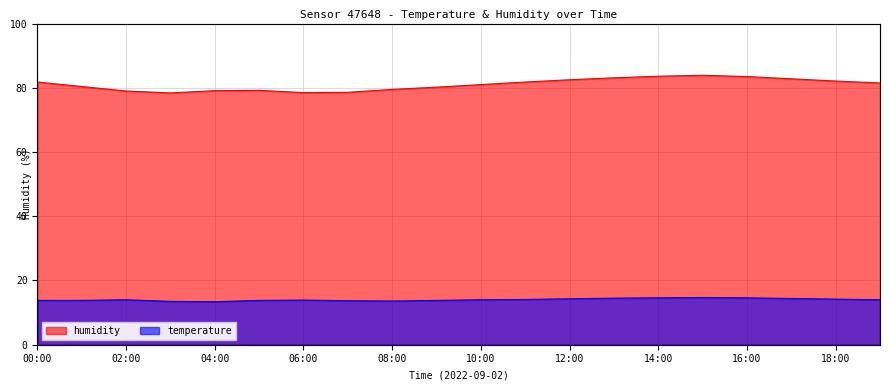

True or false: humidity has more than 2 points higher than both neighbors.

False